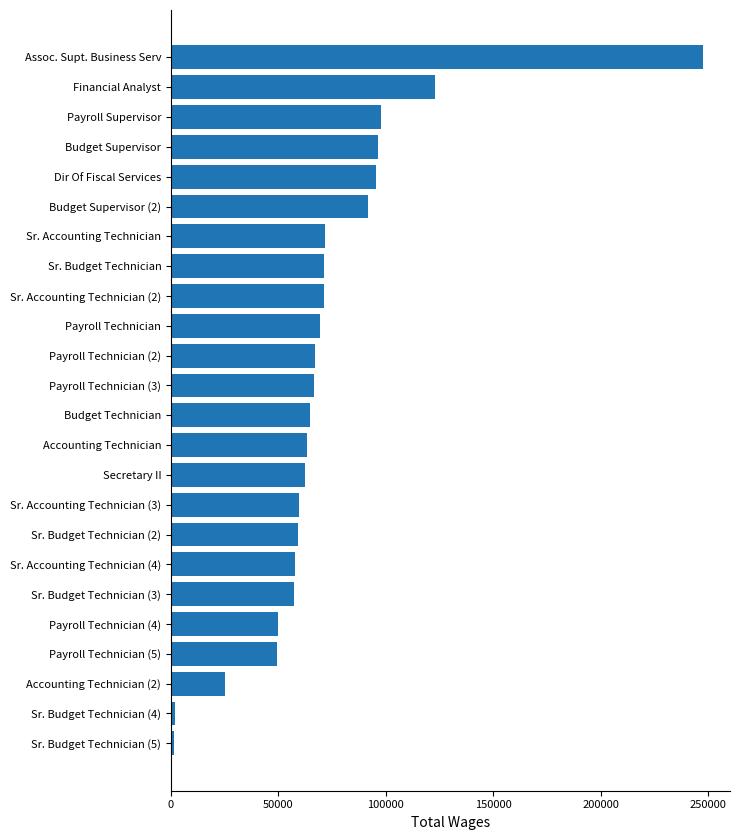

What is the difference between the maximum and minimum values?

246519